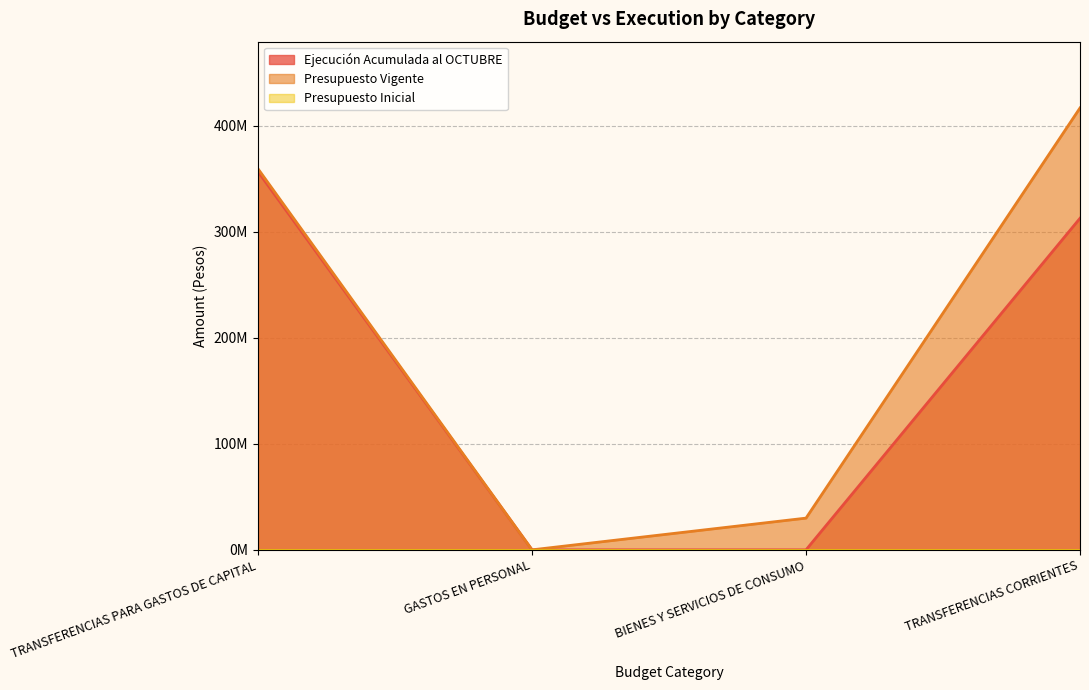

What is the maximum value shown in the chart?

416614135